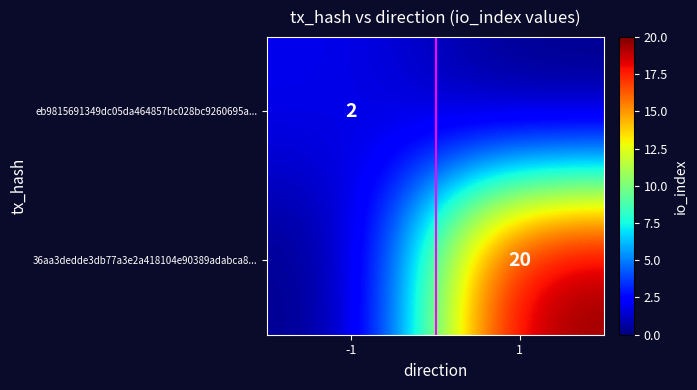

Is the value of 36aa3dedde3db77a3e2a418104e90389adabca8... at 1 greater than the value of eb9815691349dc05da464857bc028bc9260695a... at -1?

Yes